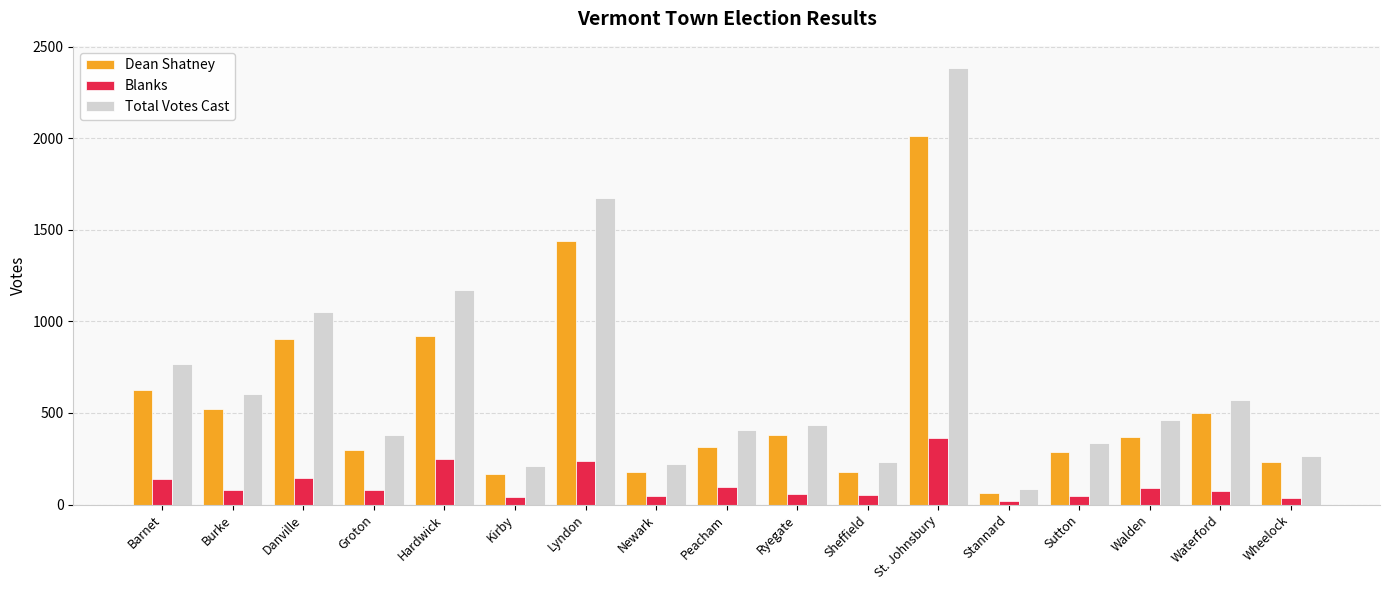

What is the label of the 16th bar from the left?

Waterford